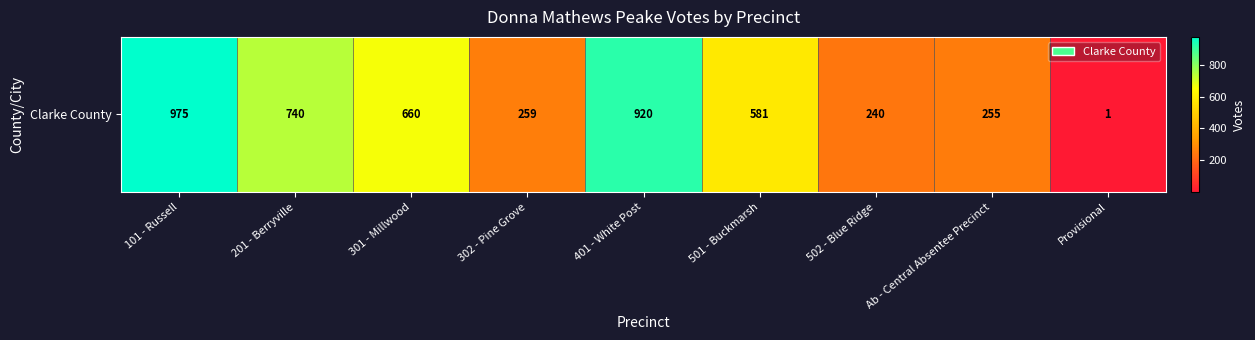

Which has a higher value, 502 - Blue Ridge or 201 - Berryville?

201 - Berryville